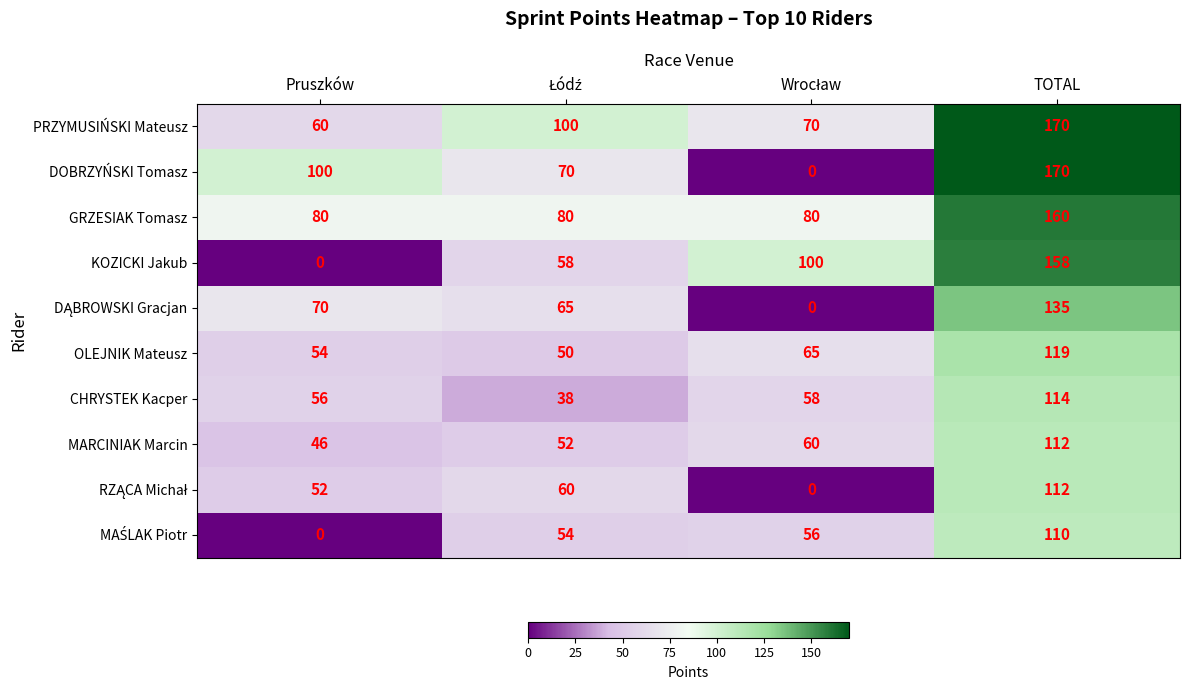

What is the greatest value displayed?

170